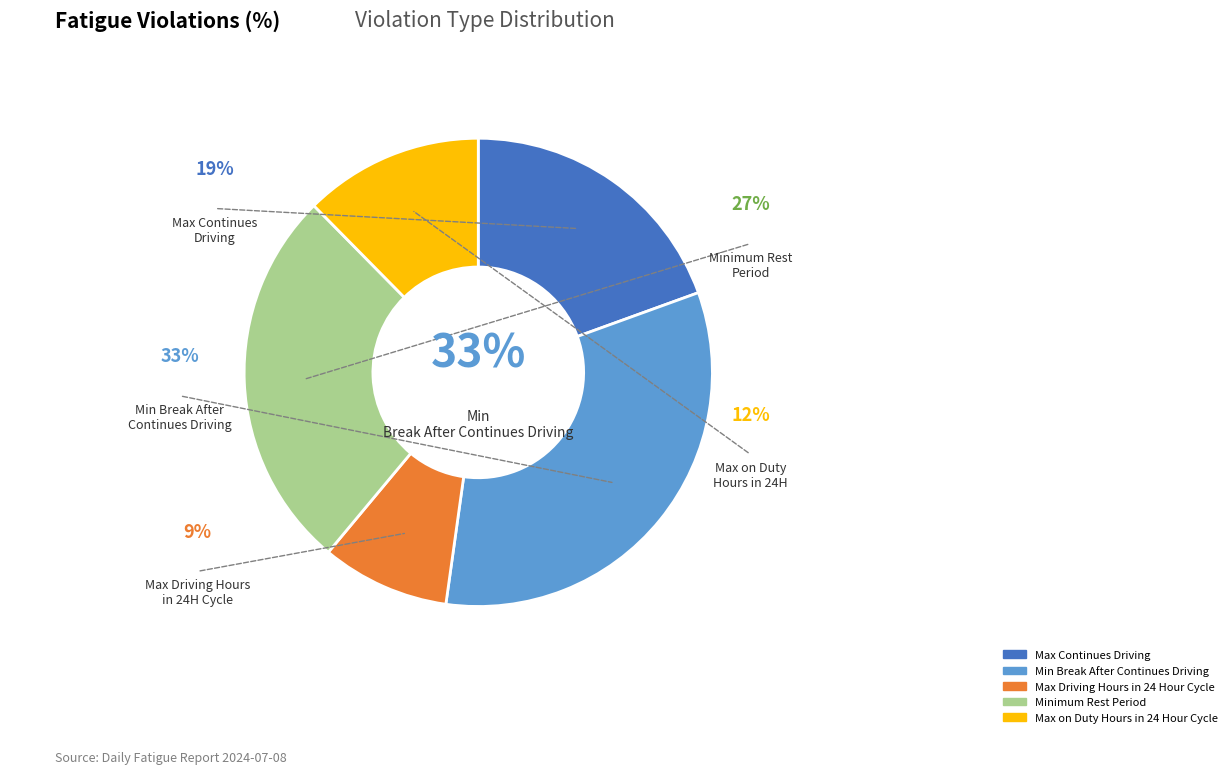

How much of the chart is everything except Max Driving Hours in 24 Hour Cycle?

91.2%